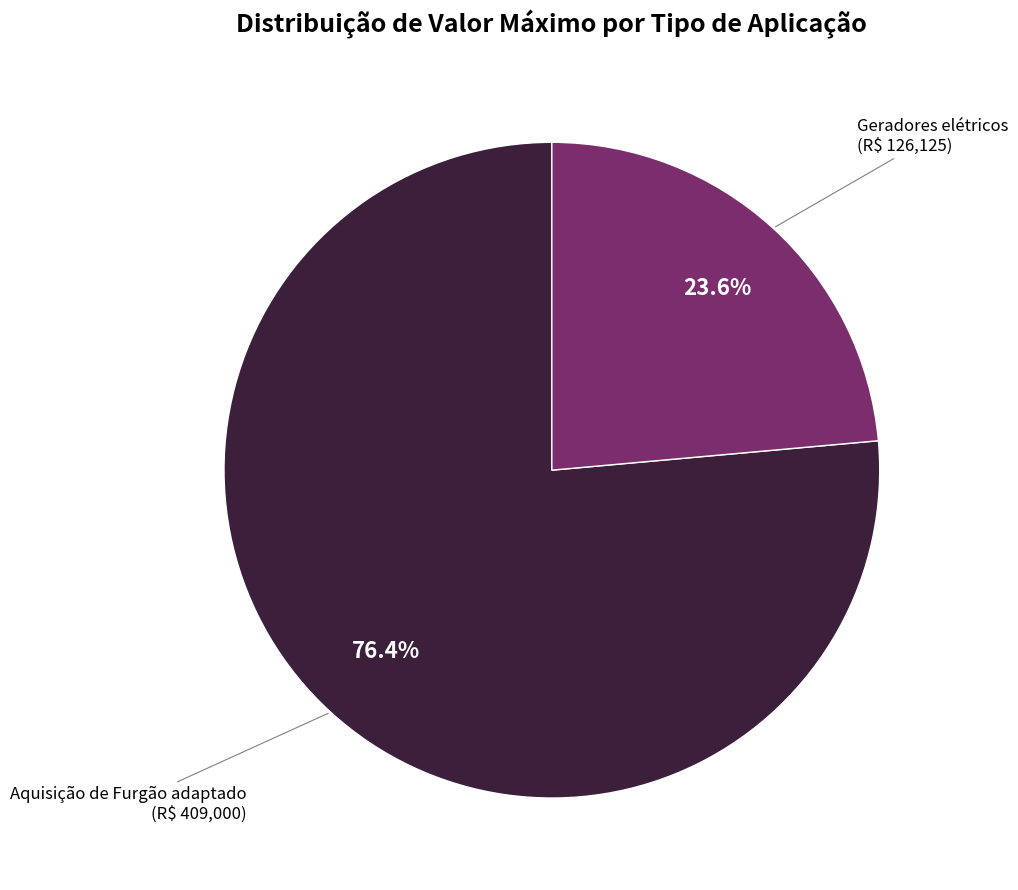

To the nearest percent, what is the difference between the largest and smallest slice percentages?

53%